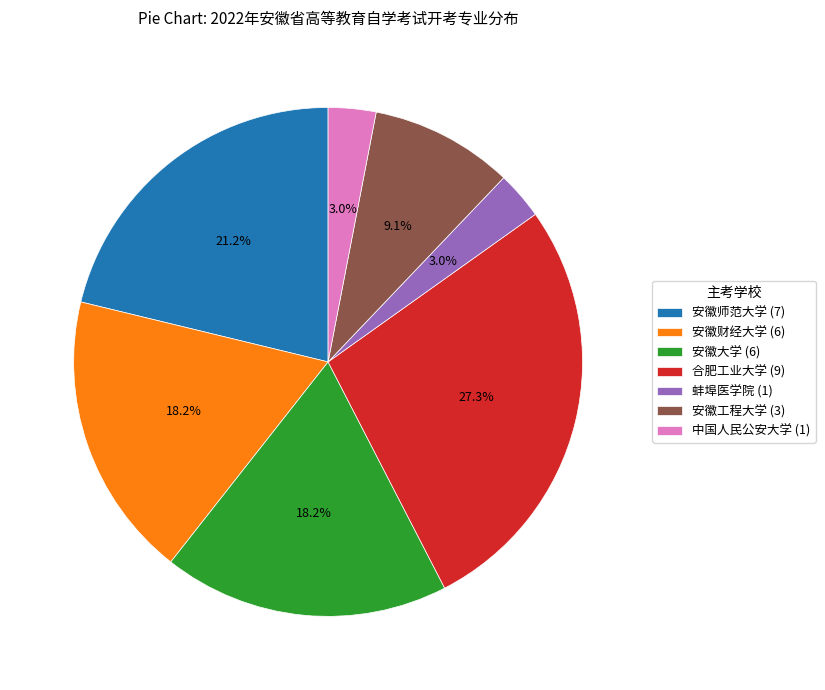

What is the largest slice in the pie chart?

合肥工业大学